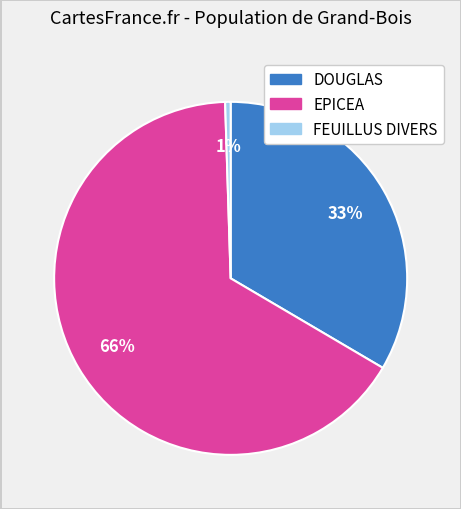

Count the number of slices in the pie.

3